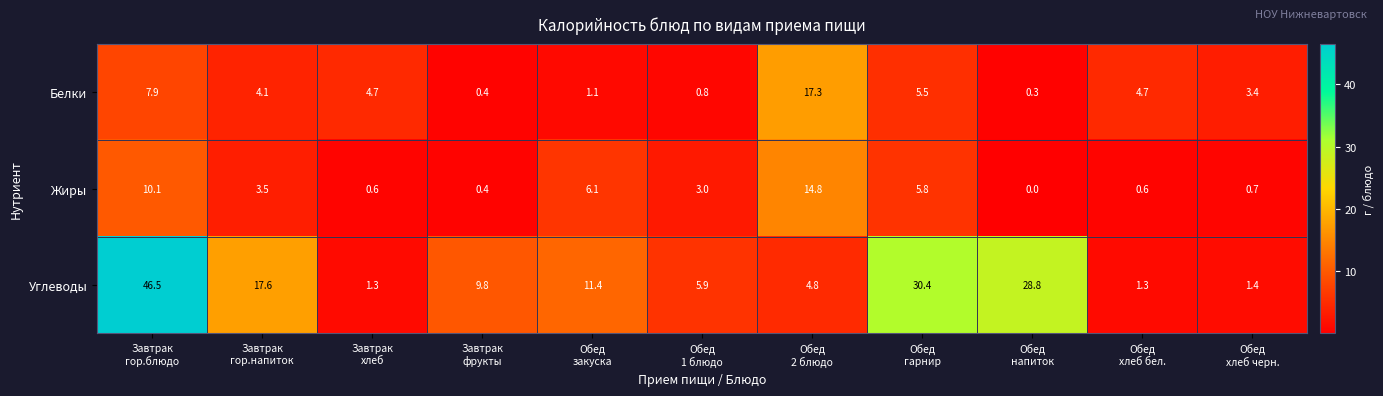

Which label corresponds to the smallest value in the chart?

Обед
напиток